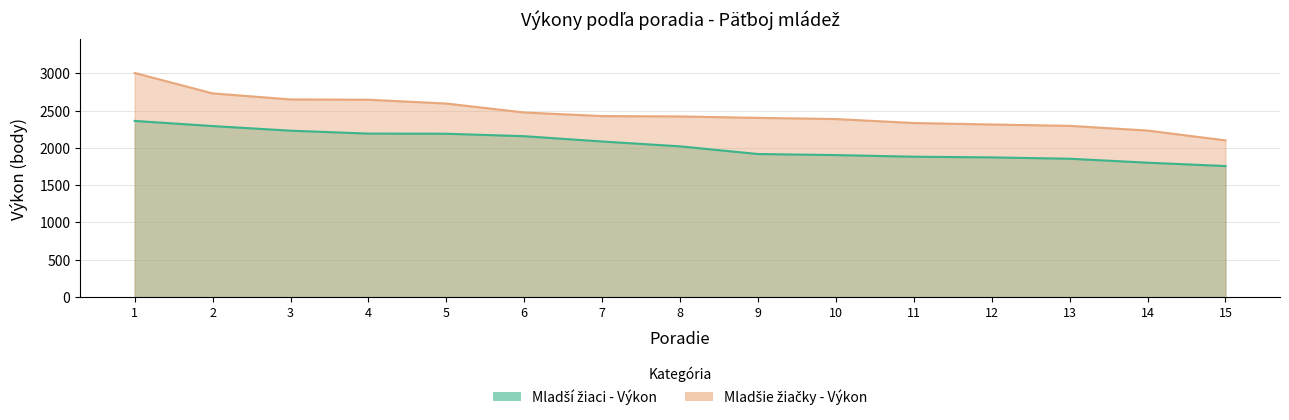

Between 7 and 11, which is larger?

7